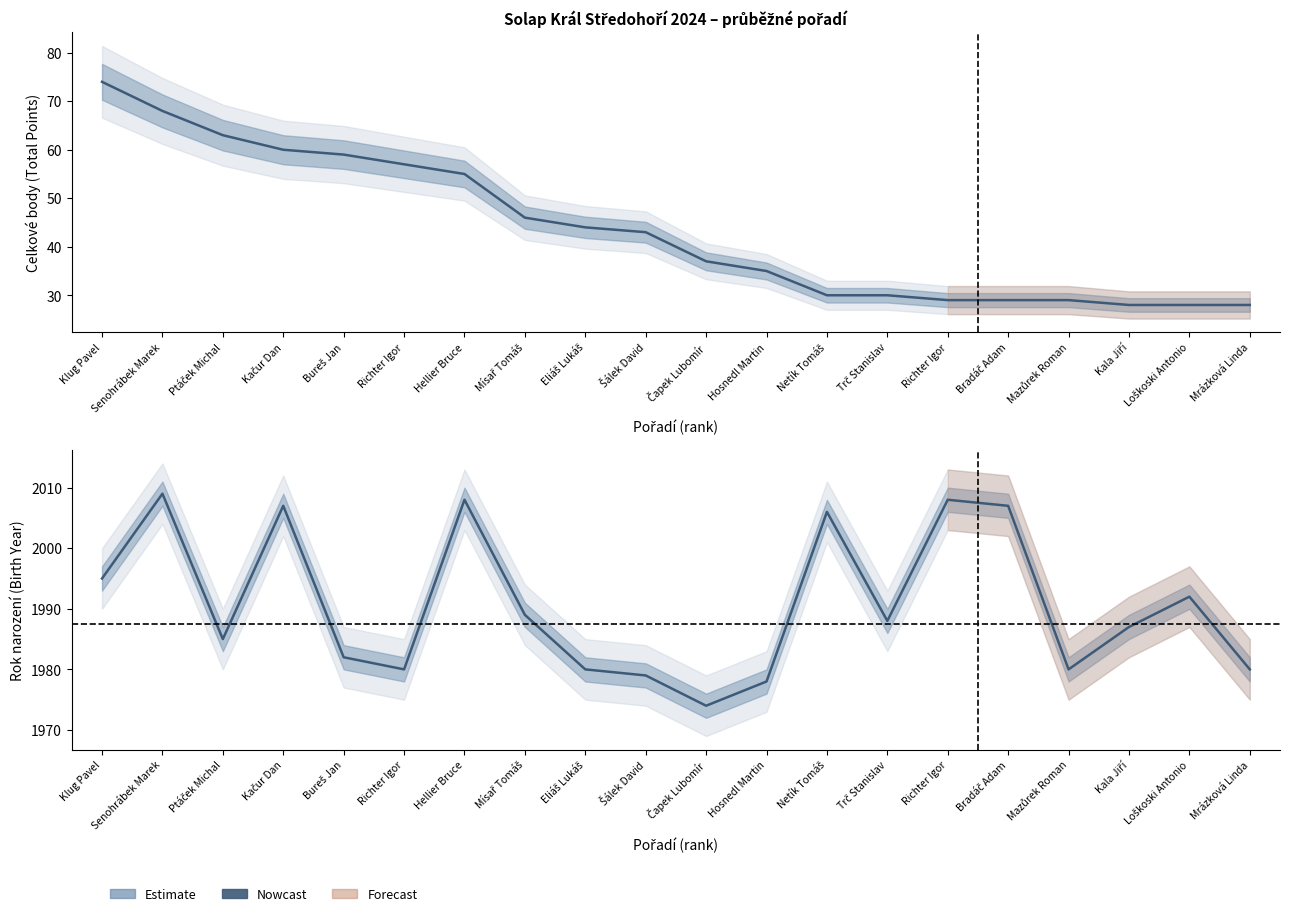

What is the label of the 2nd point from the right?

Loškoski Antonio